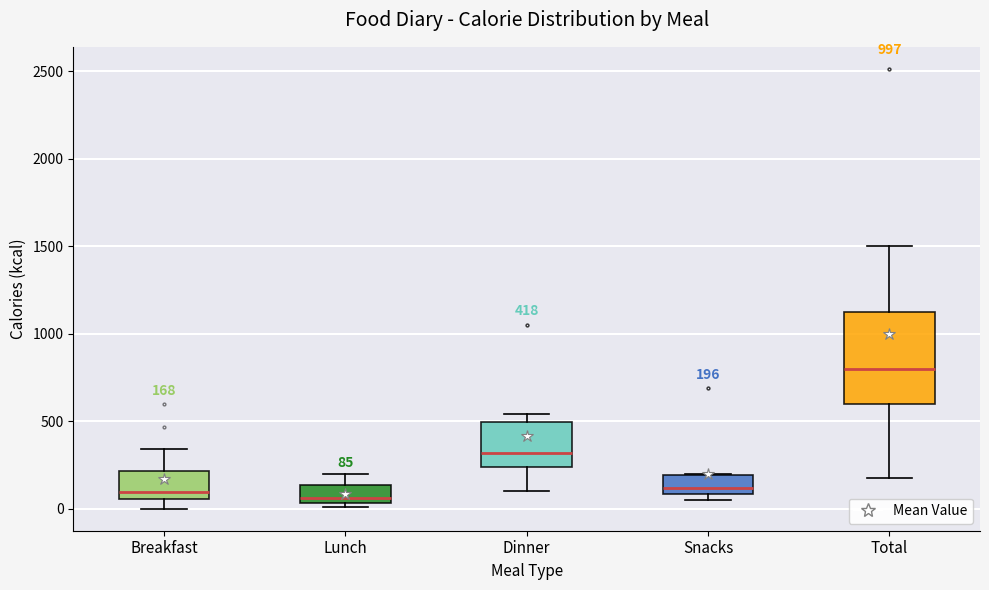

Comparing the boxes themselves (not the whiskers), which one is the tallest?

Total